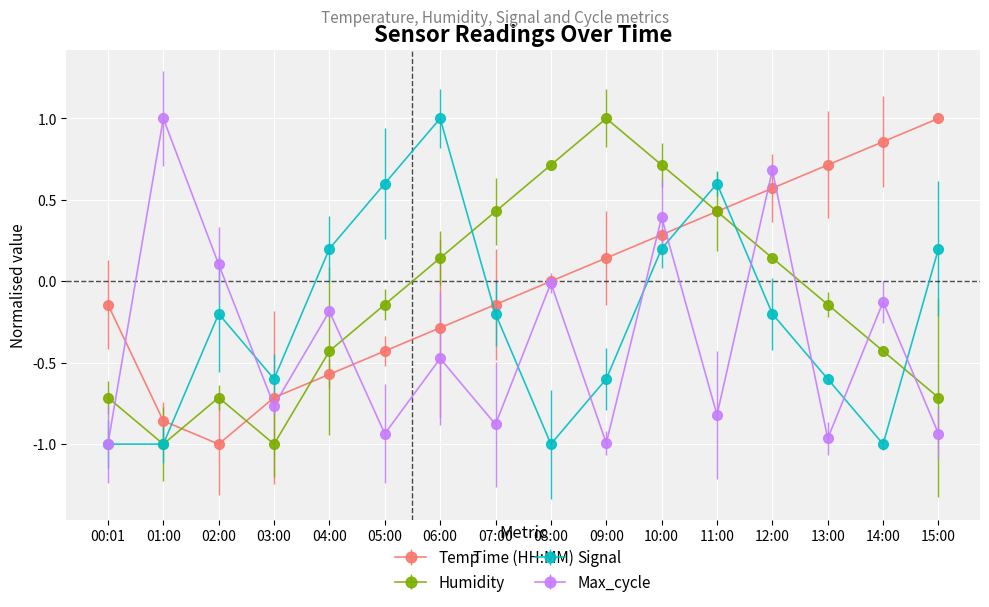

Is it true that Humidity equals 0.1 at 06:00?

True